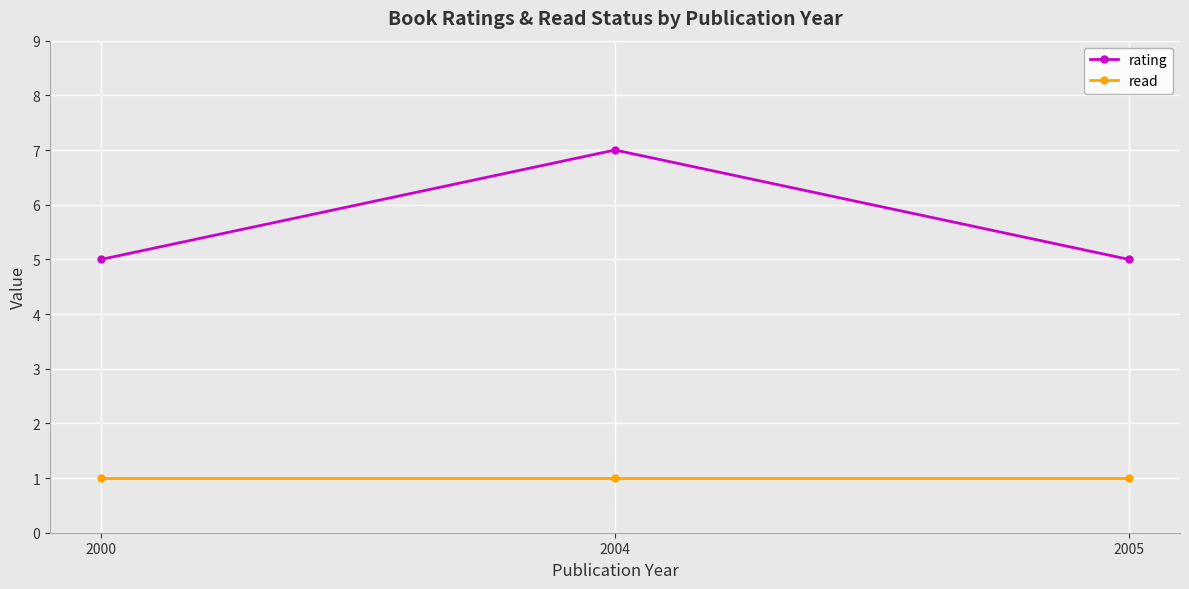

Count the number of data series in this chart.

2